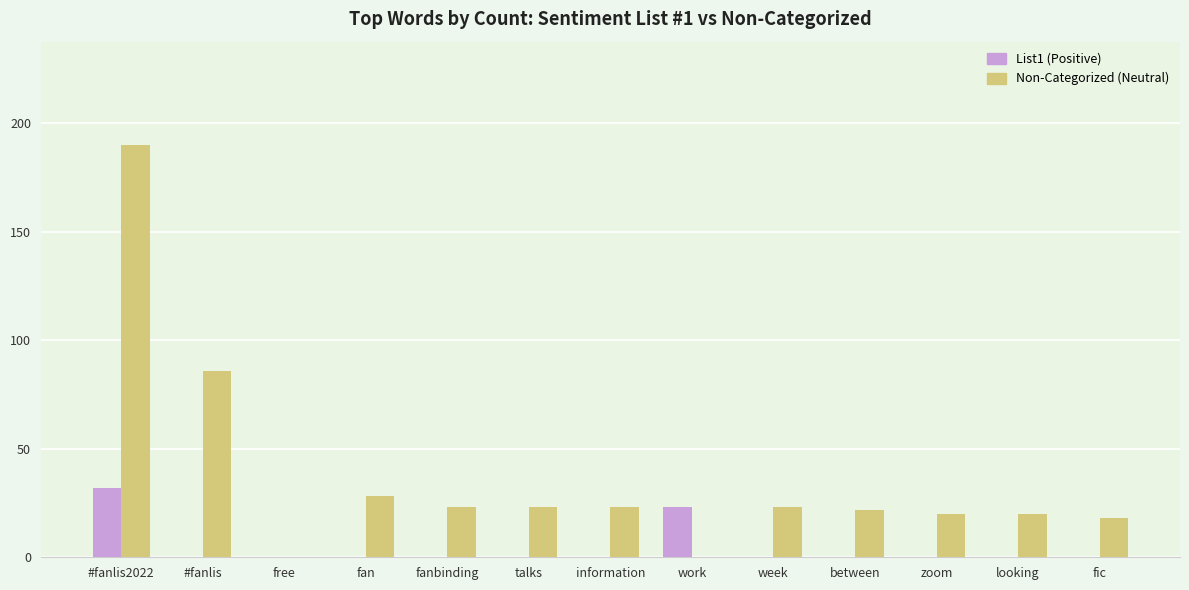

Which series has the largest total across all categories?

Non-Categorized (Neutral)